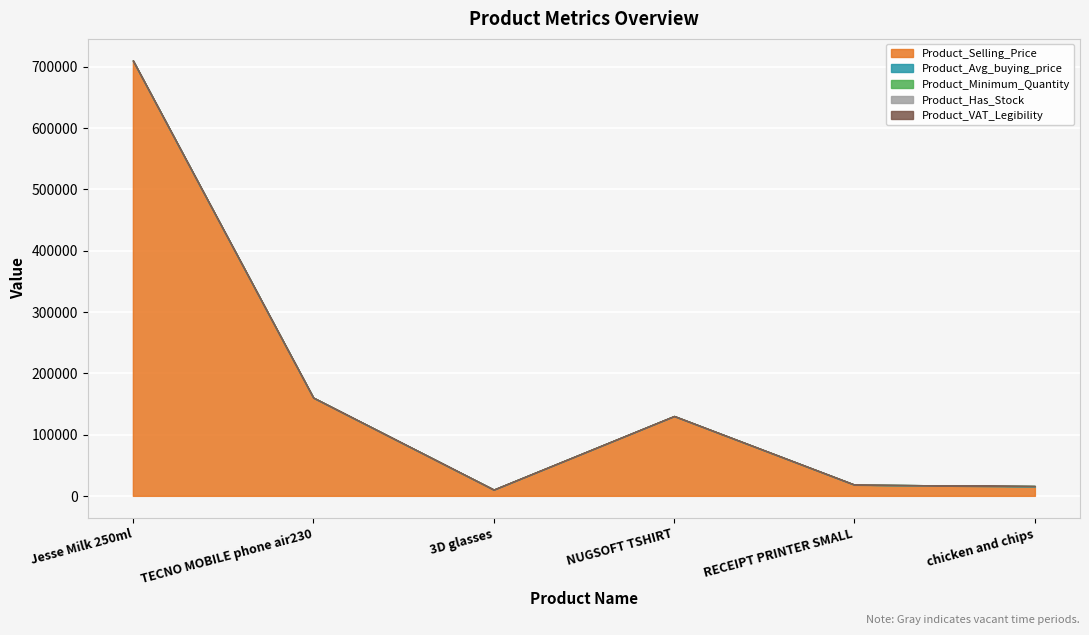

At which label does Product_Avg_buying_price reach its minimum?

Jesse Milk 250ml